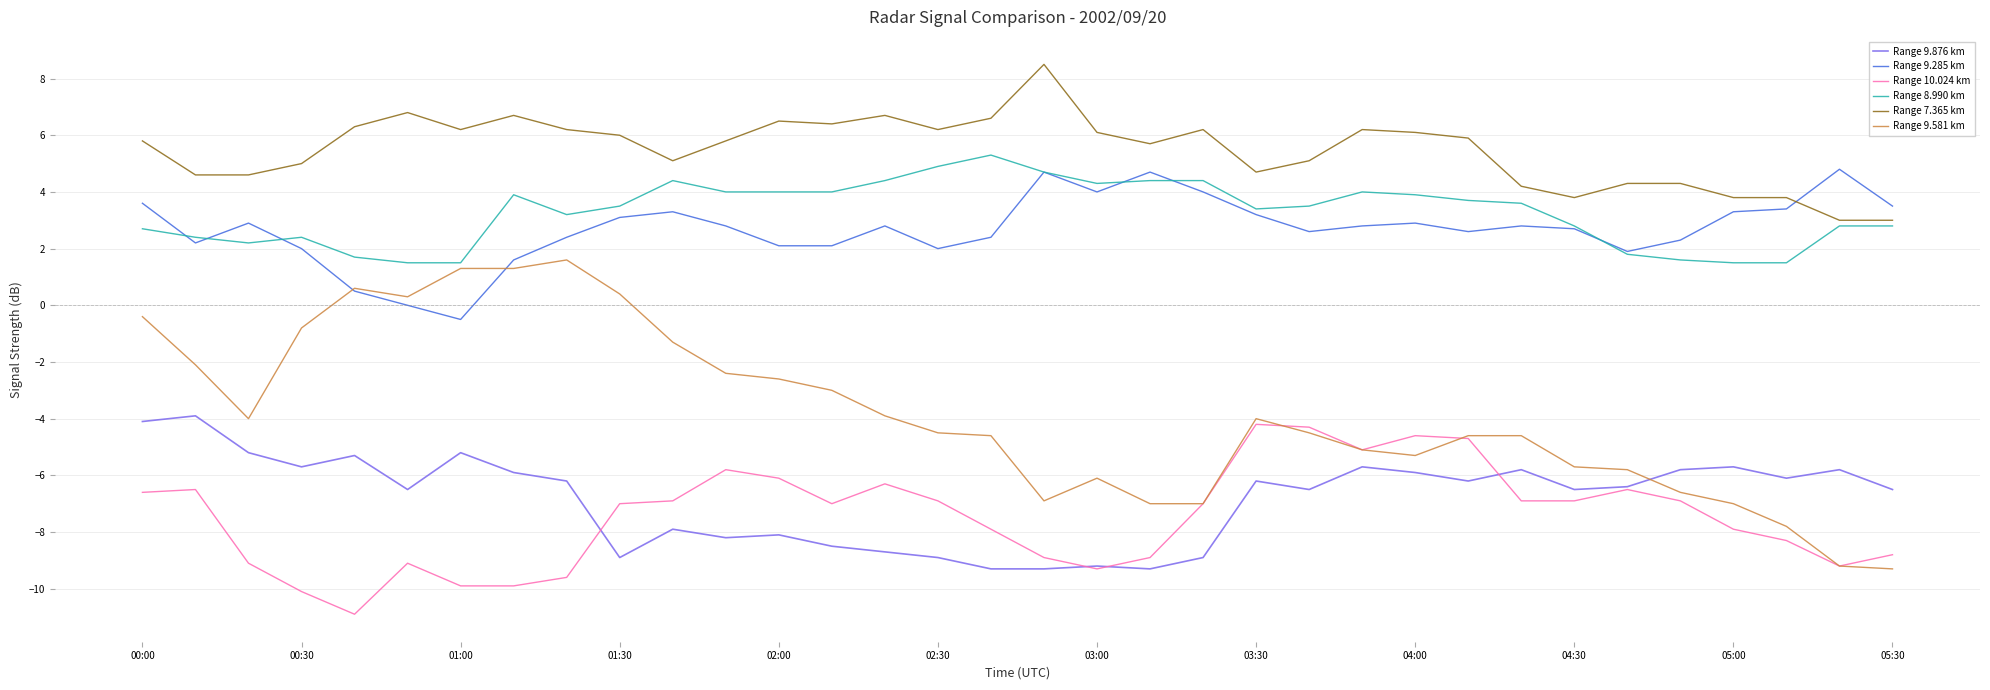

True or false: Range 7.365 km and Range 9.581 km intersect in this chart.

False